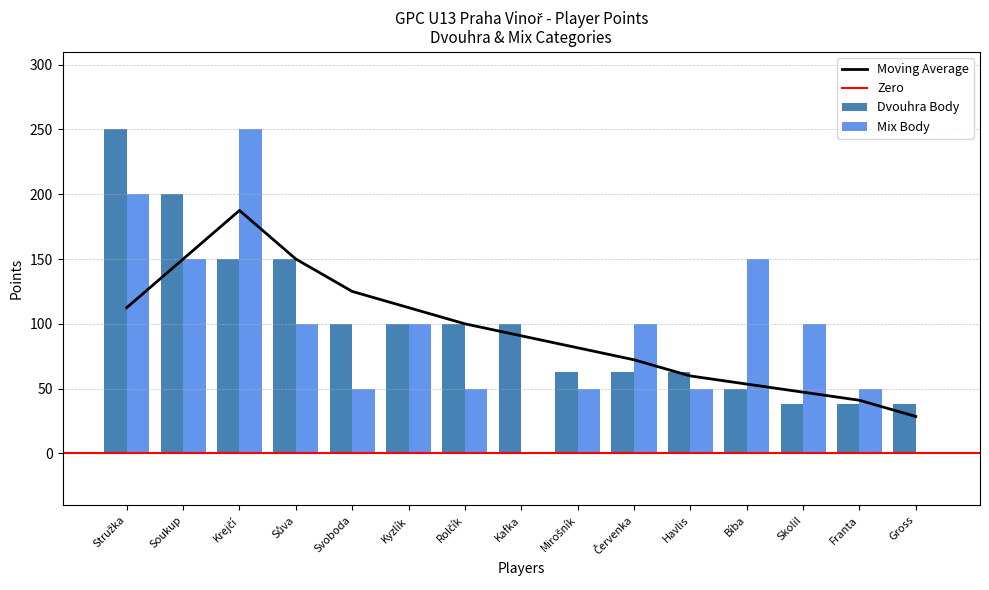

Is it true that Mix Body equals 100 at Kyzlík?

True